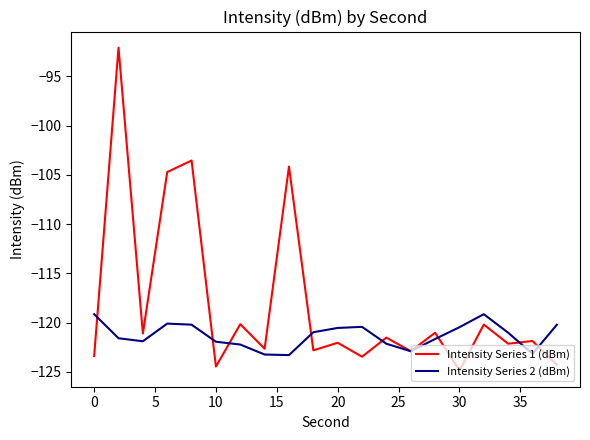

What are all the series names shown in the legend?

Intensity Series 1 (dBm), Intensity Series 2 (dBm)